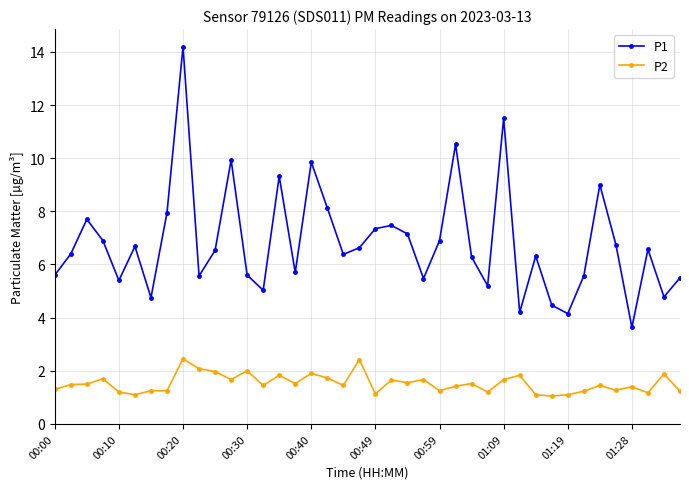

What is the average value of the P1 series?

6.8